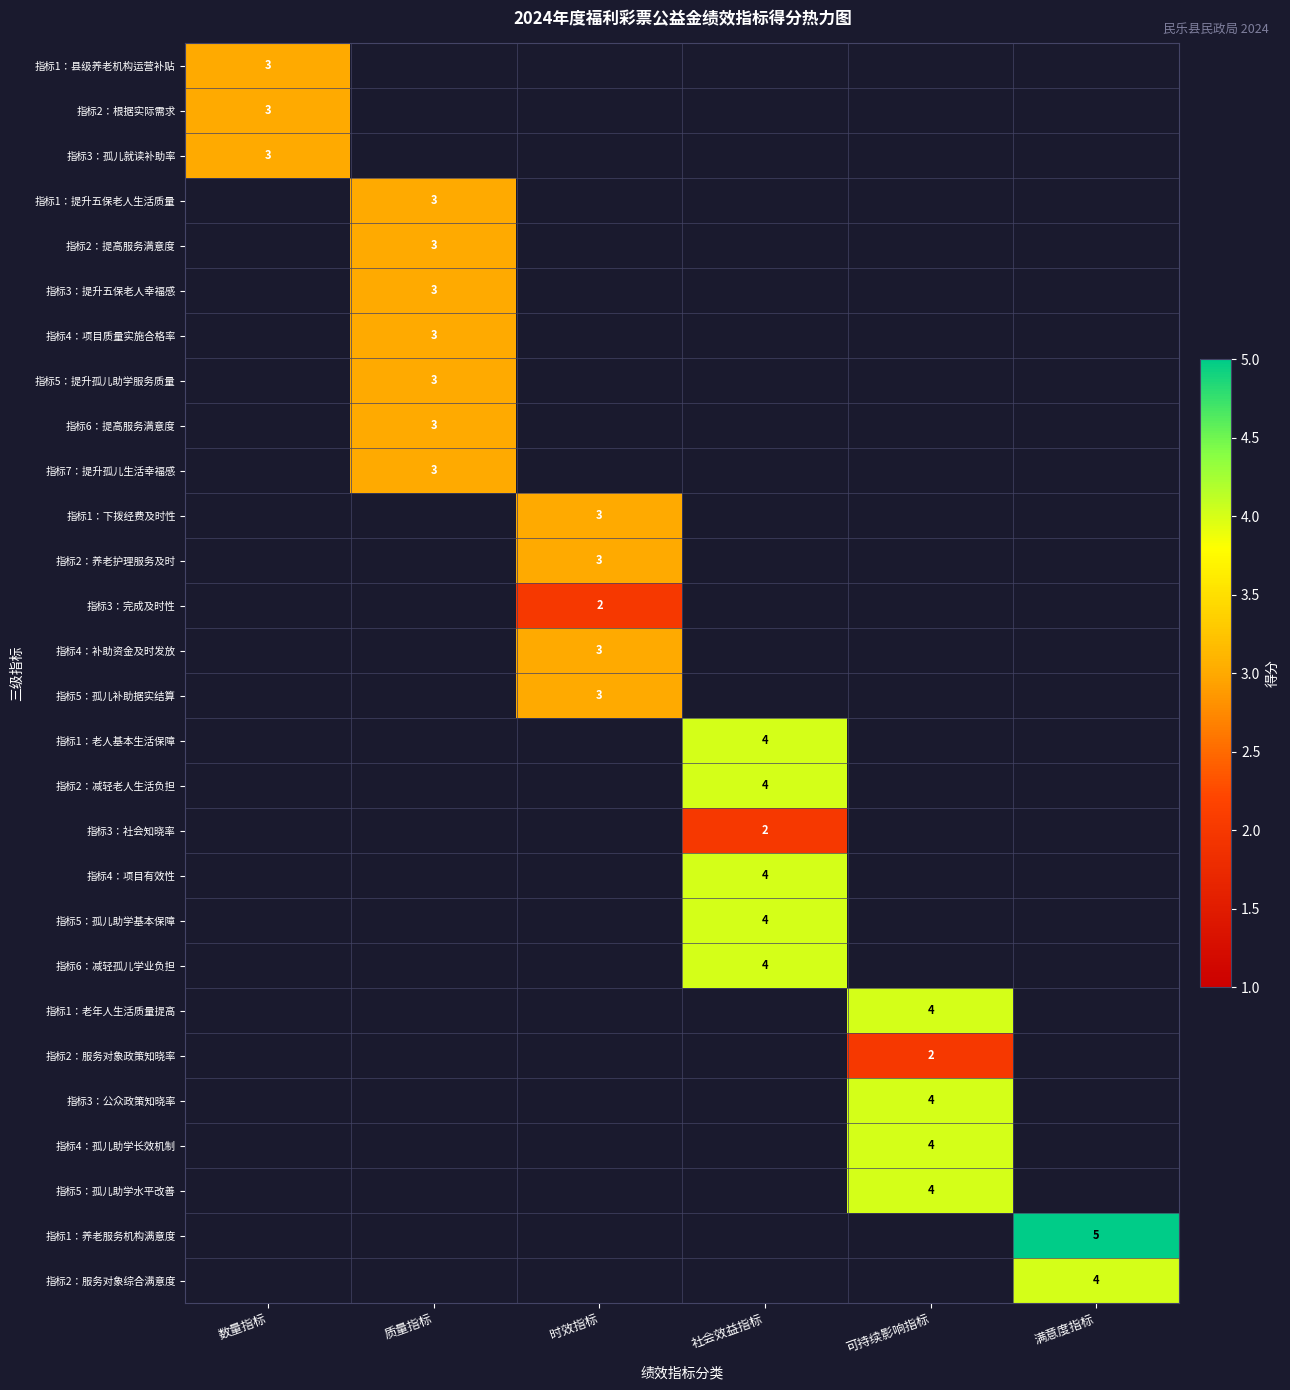

Which category has the highest value across all series?

满意度指标